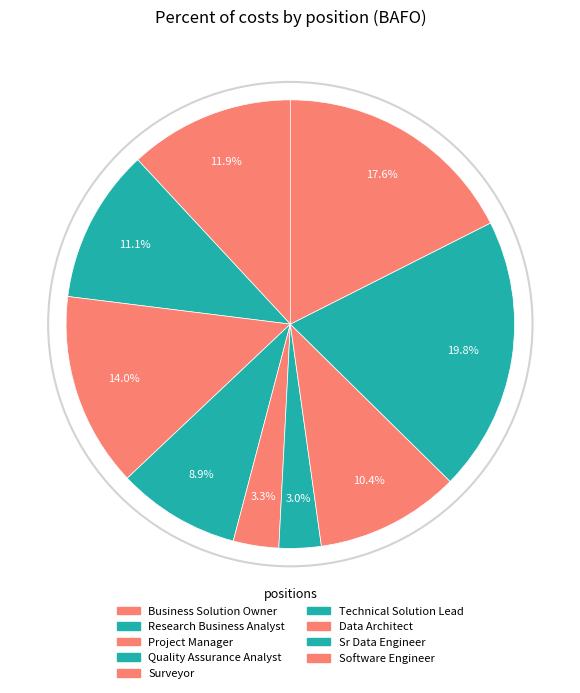

What percentage is the Sr Data Engineer slice, to the nearest percent?

20%